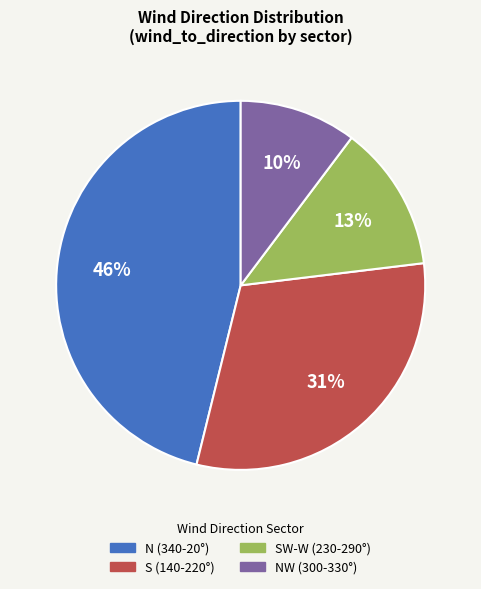

Is there a majority slice in this chart?

No